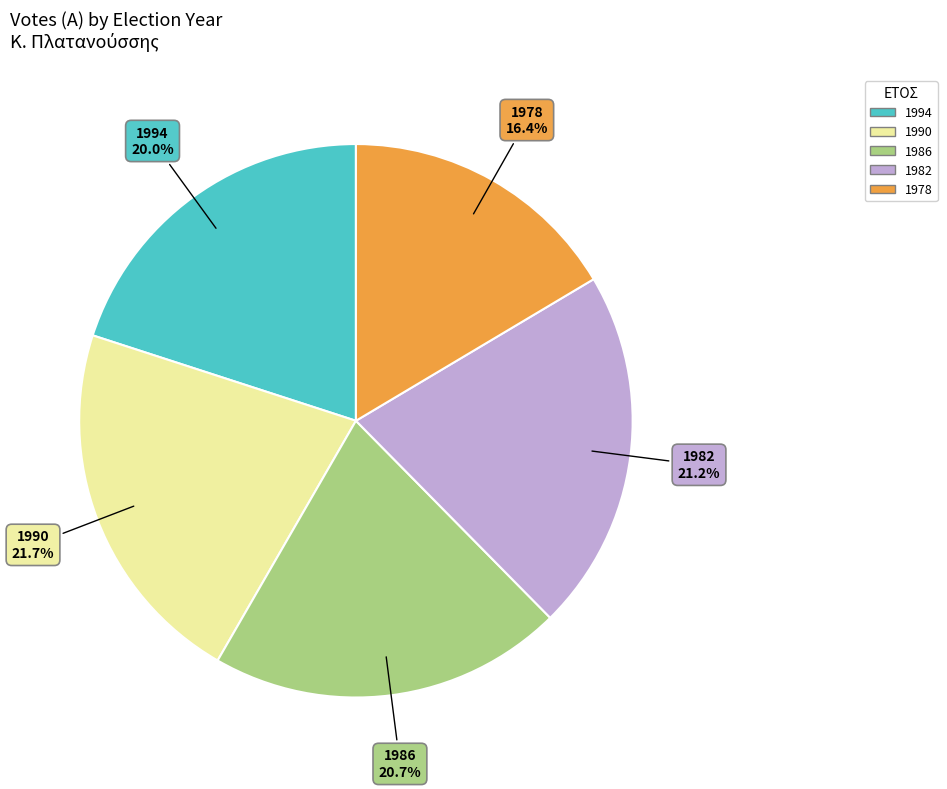

Is the sum of 1994 and 1986 greater than half?

No